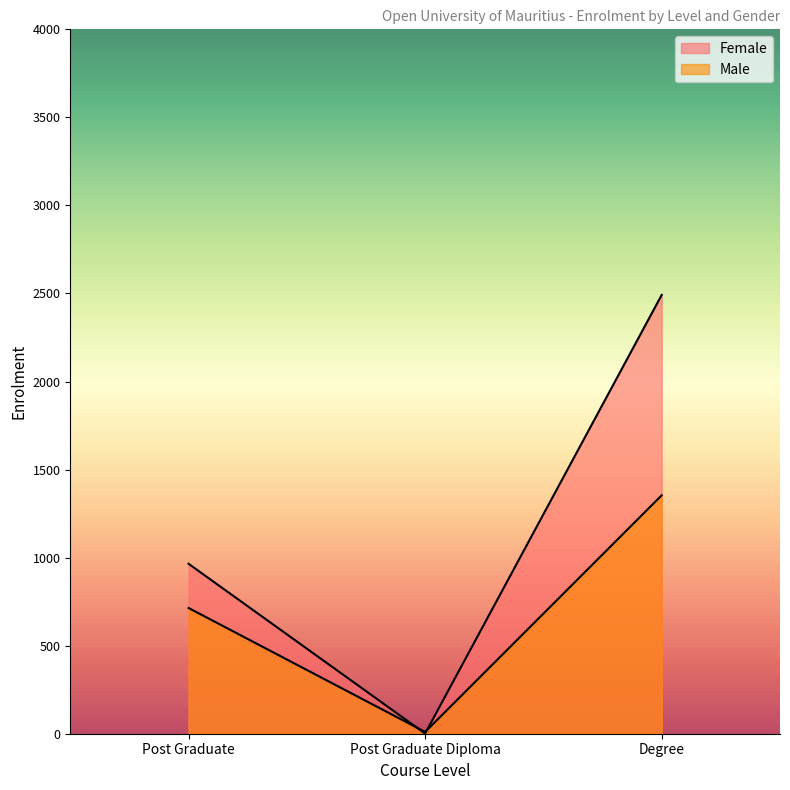

Reading left to right, what are all the values shown in this chart?

Female: 965	1	2492
Male: 714	10	1354